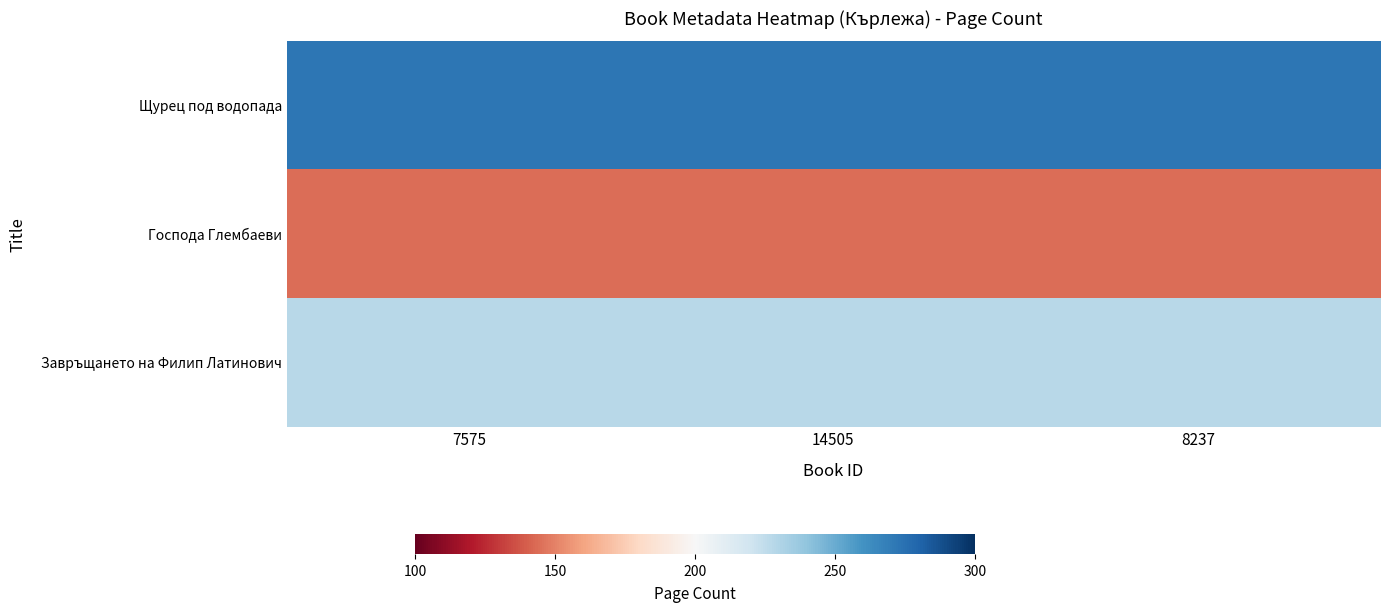

At 8237, list the series in order from smallest to largest.

Господа Глембаеви, Завръщането на Филип Латинович, Щурец под водопада